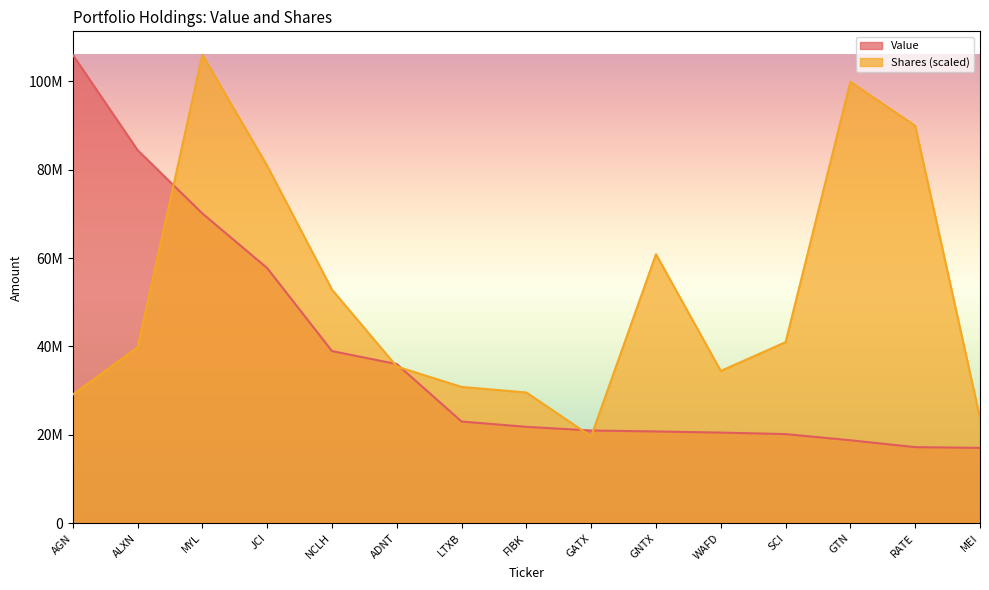

What is the difference between the Shares values at MEI and FIBK?

5784472.5